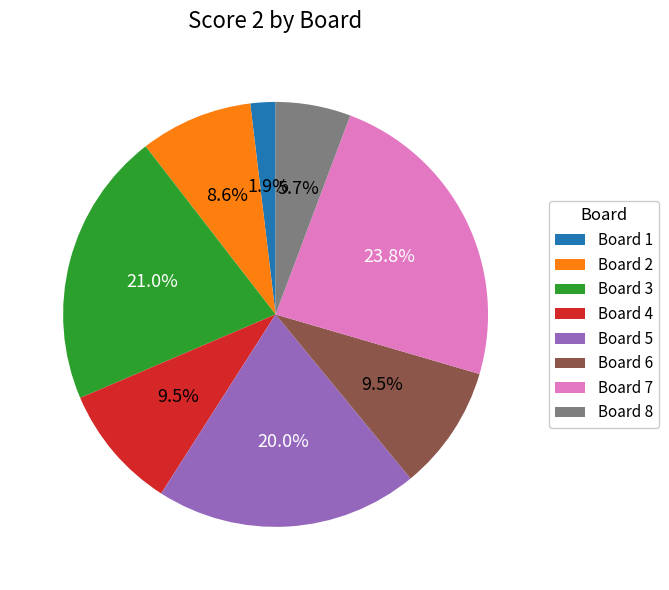

Which slice is the smallest?

Board 1